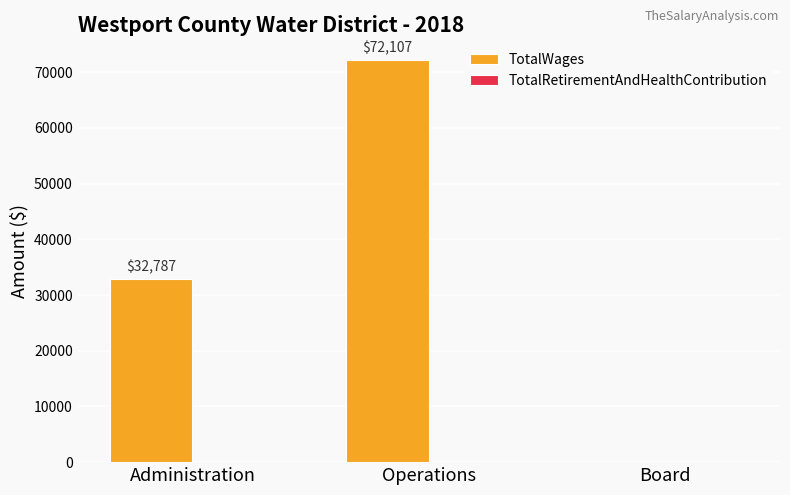

Which has a higher value, Administration or Operations?

Operations